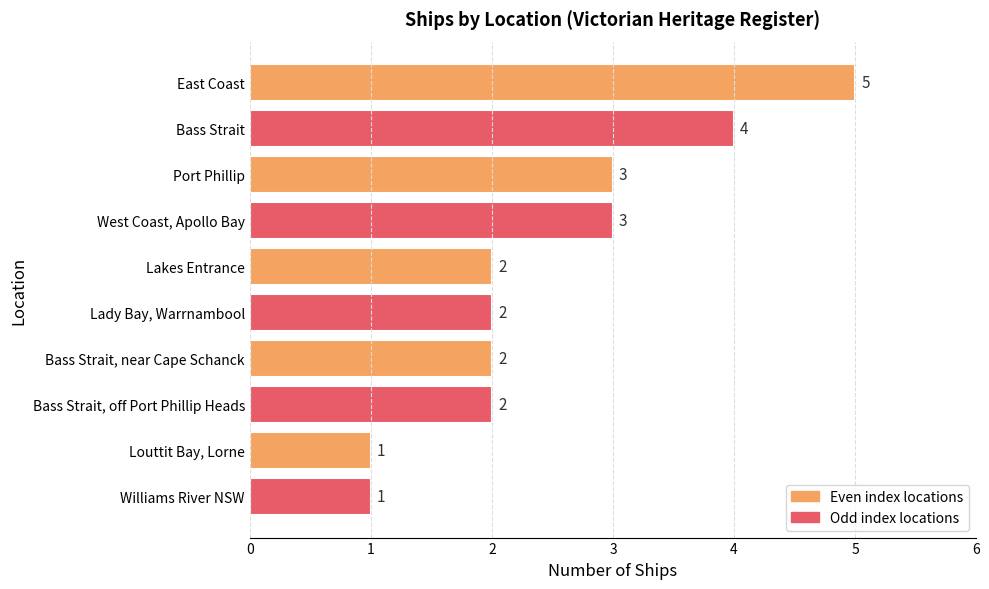

Which has a higher value, Bass Strait or Lakes Entrance?

Bass Strait